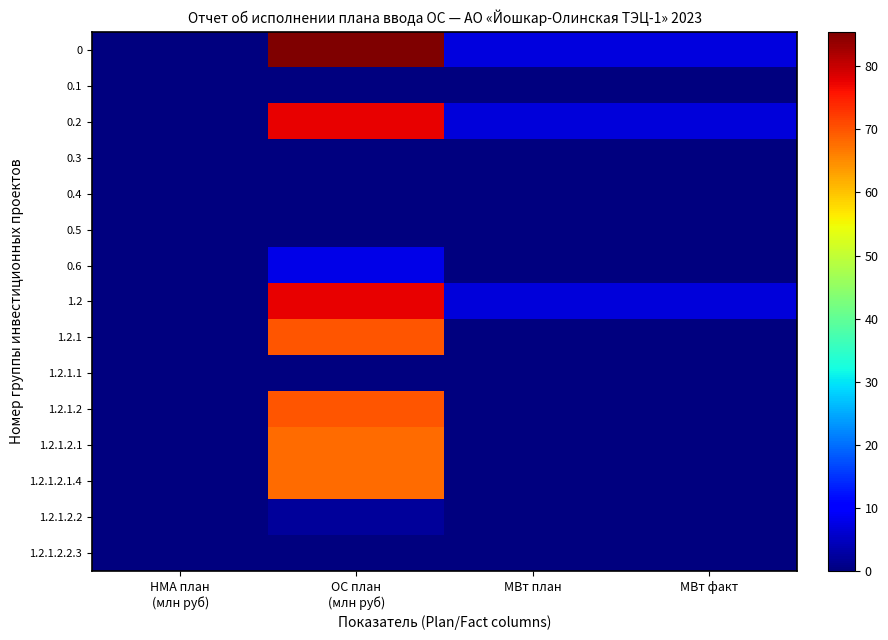

Between ОС план
(млн руб) and НМА план
(млн руб), which is larger?

ОС план
(млн руб)